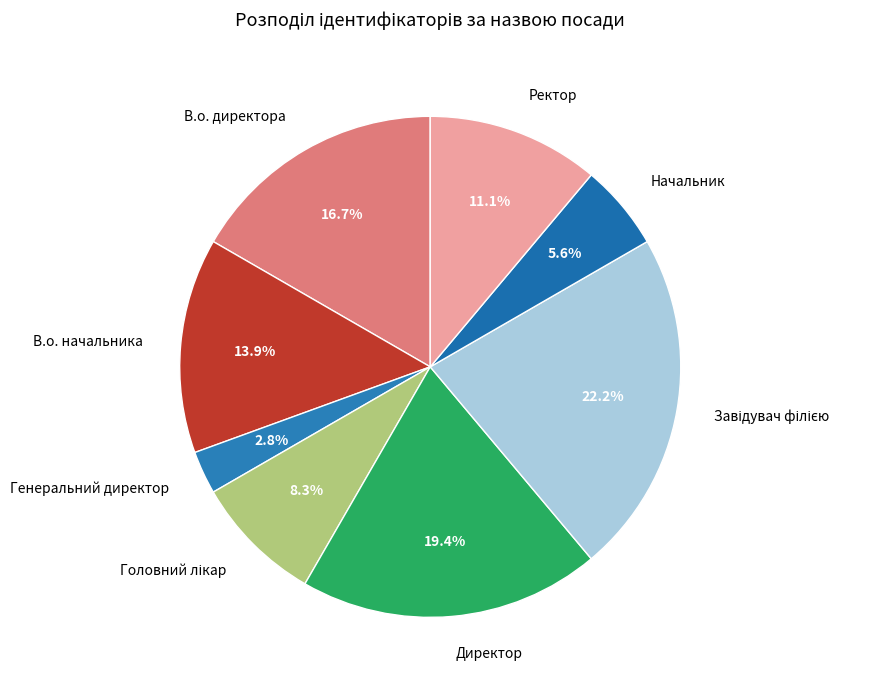

Count the number of slices in the pie.

8